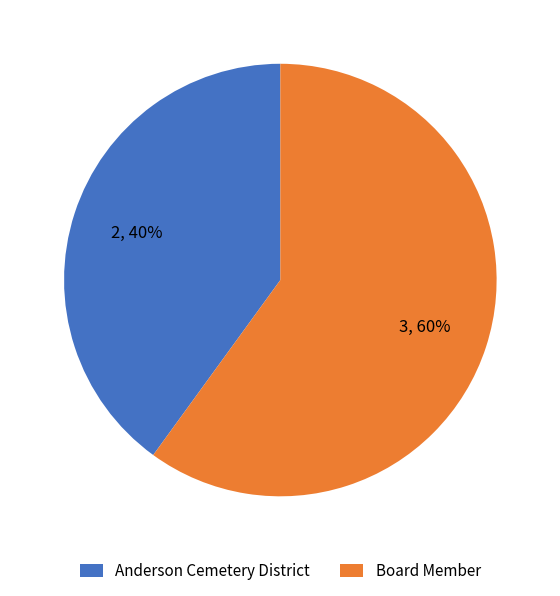

To the nearest percent, what is the difference between the Board Member and Anderson Cemetery District slice percentages?

20%